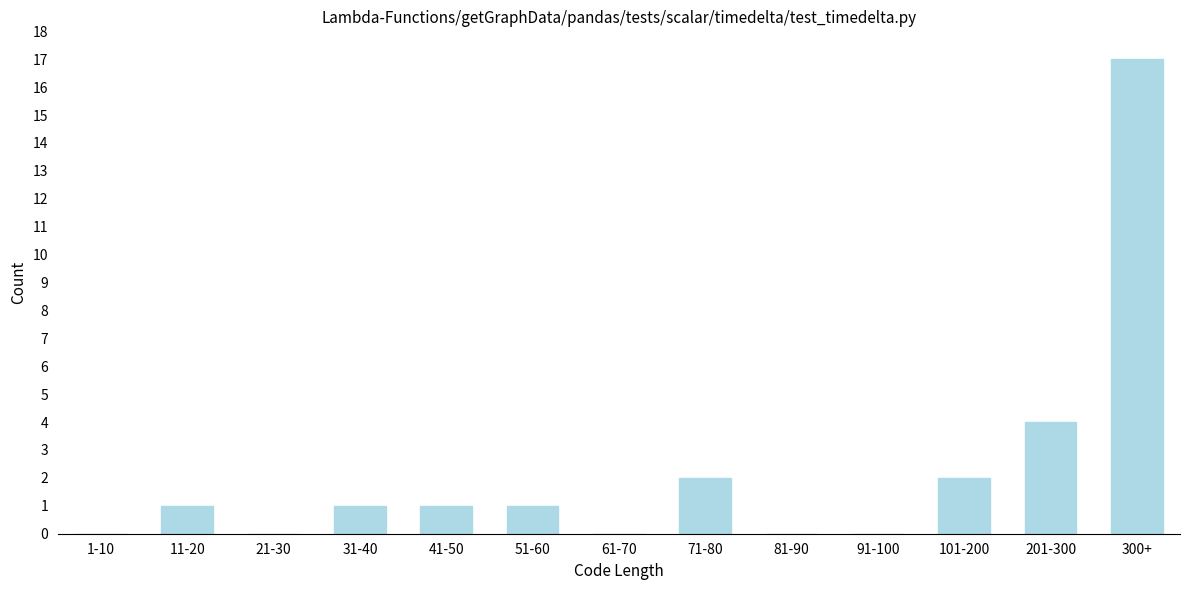

Reading left to right, extract all data points from this chart.

1-10=0	11-20=1	21-30=0	31-40=1	41-50=1	51-60=1	61-70=0	71-80=2	81-90=0	91-100=0	101-200=2	201-300=4	300+=17